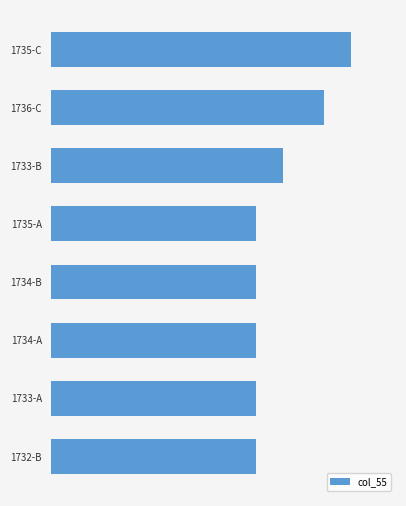

Are the bars horizontal?

Yes